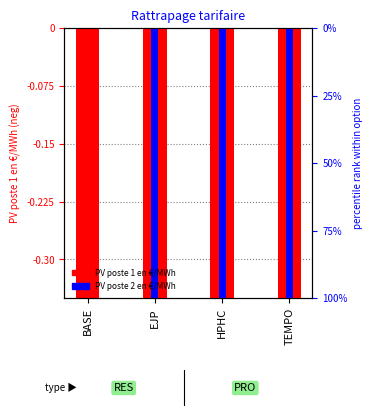

Which series has the widest spread of values?

PV poste 2 en €/MWh